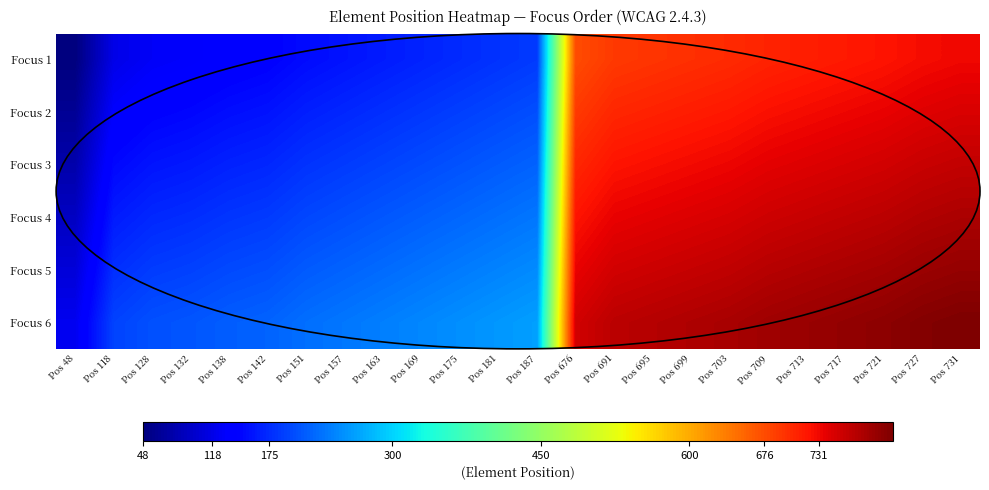

Rank the series at Pos 175 from highest to lowest value.

Focus 6, Focus 5, Focus 4, Focus 3, Focus 2, Focus 1